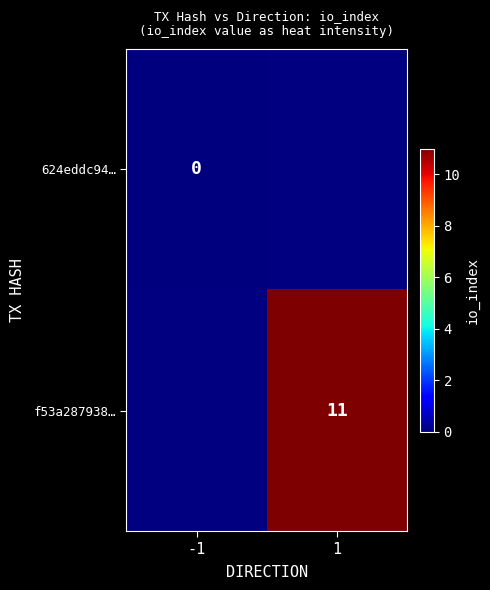

How many distinct data groups are displayed?

2